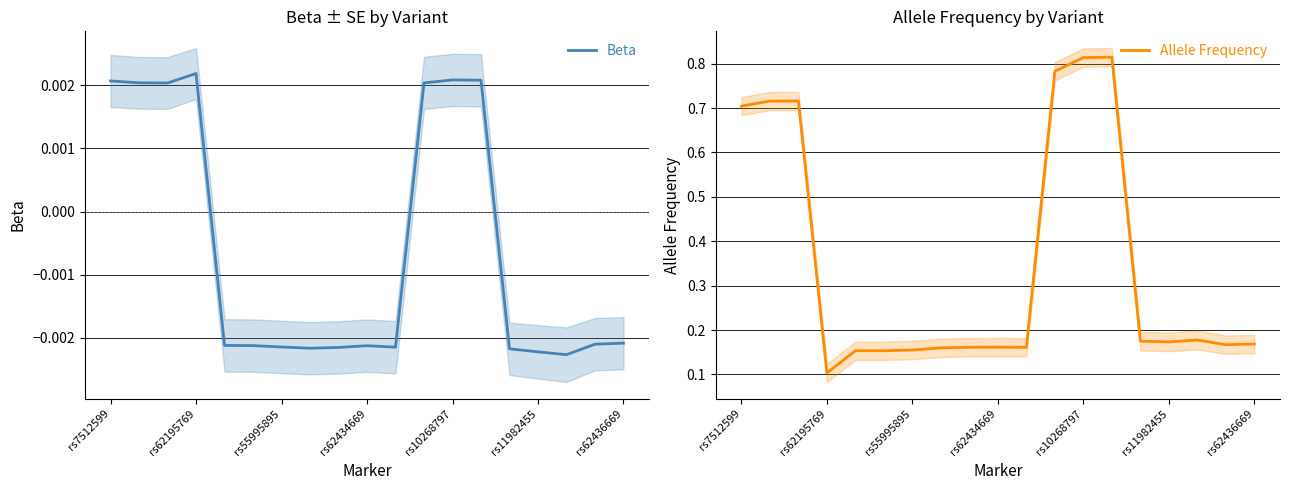

The Allele Frequency series shows 0.1 at rs62434669. True or false?

False